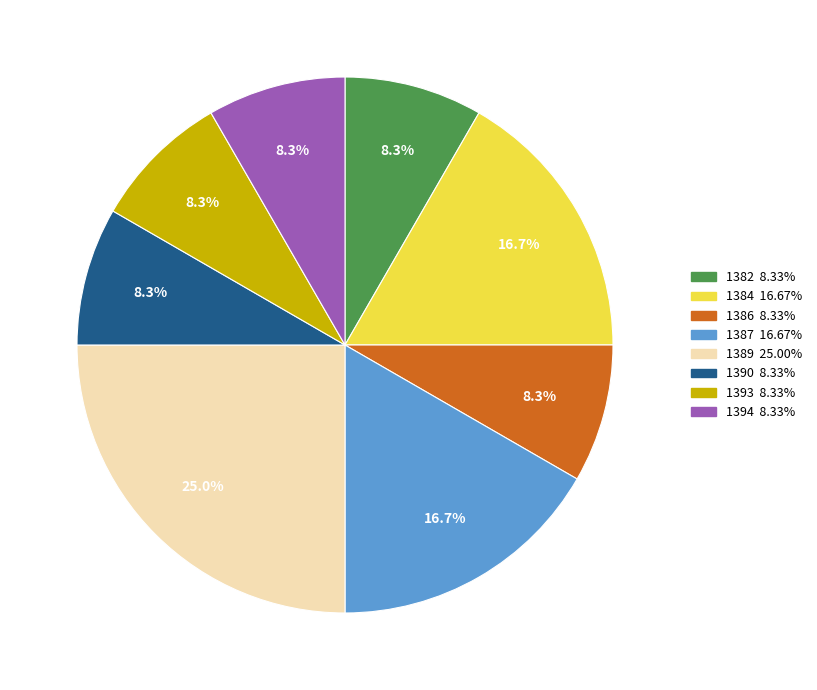

Does 1387 account for over 50% of the chart?

No